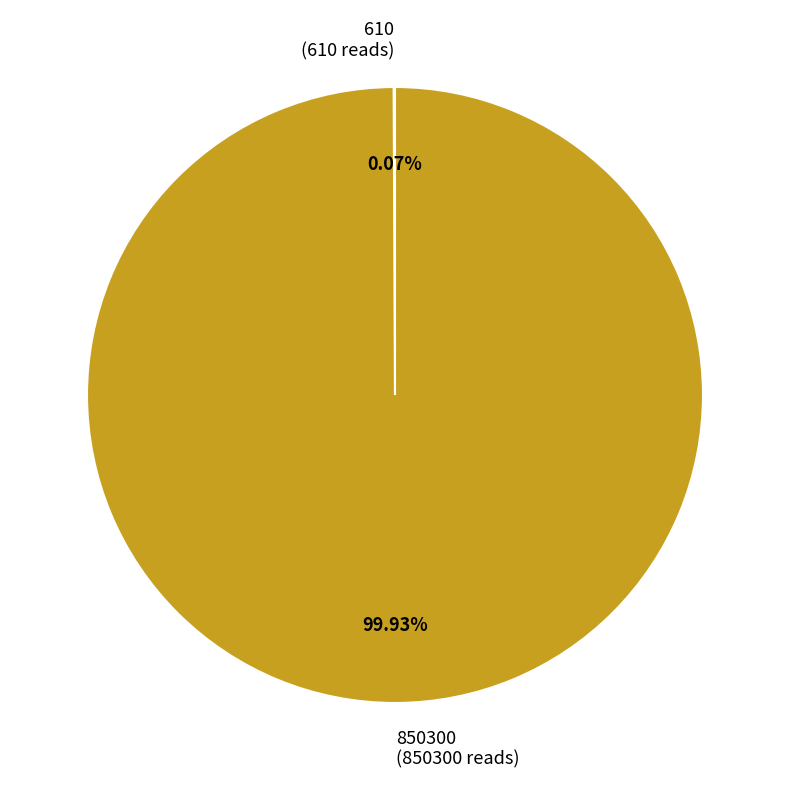

Is it true that 850300 is 100% of the pie?

True